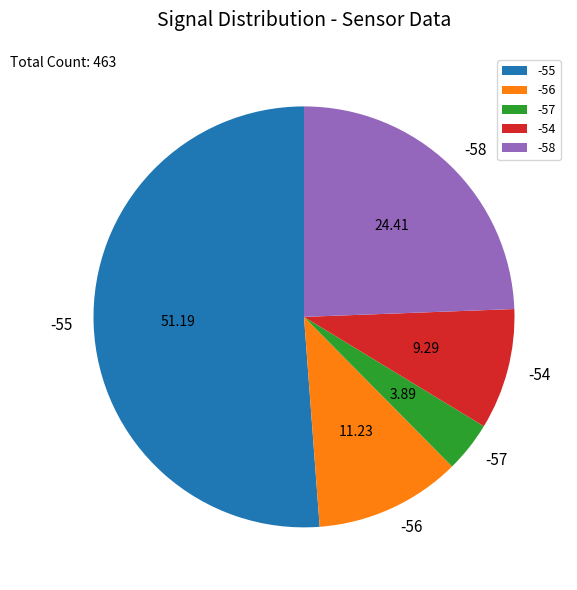

Does -58 account for over 50% of the chart?

No